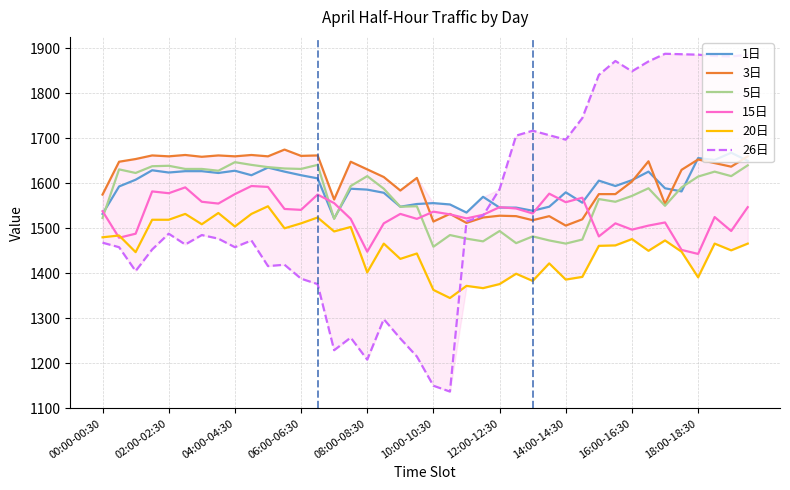

What is the difference between the maximum and minimum values in the 5日 series?

188